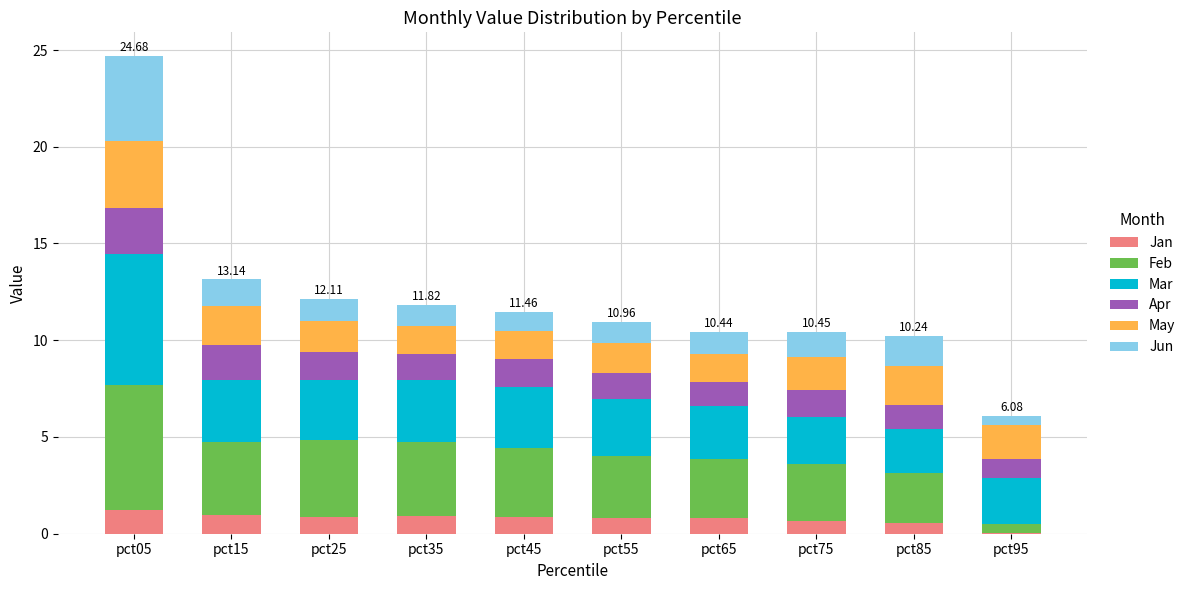

At which category is the sum across all series the highest?

pct05